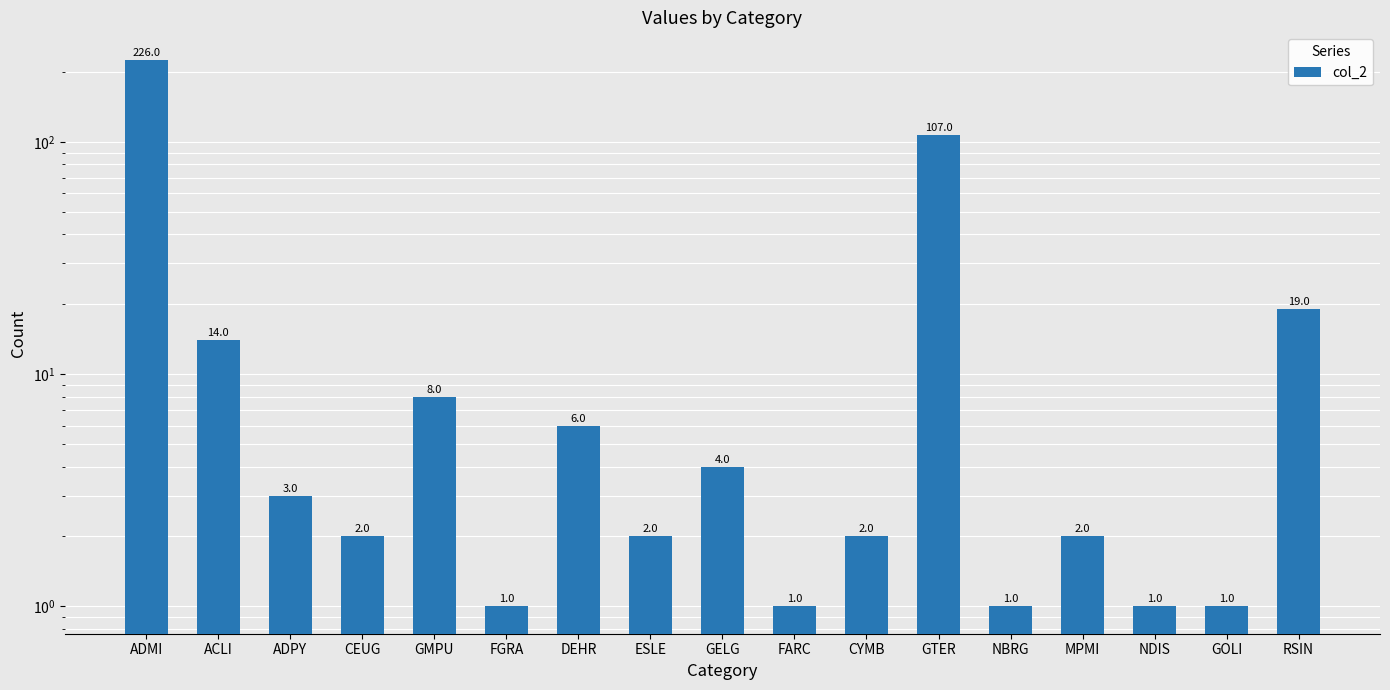

Approximately how many times larger is the value at RSIN compared to NDIS?

19.0